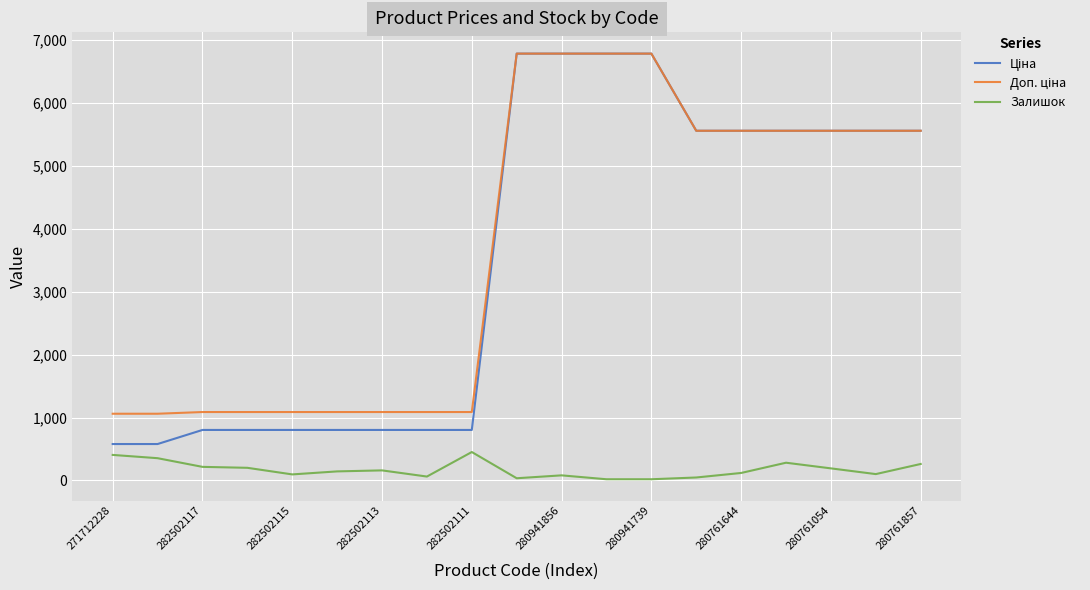

At how many categories does at least one series exceed 2602?

10